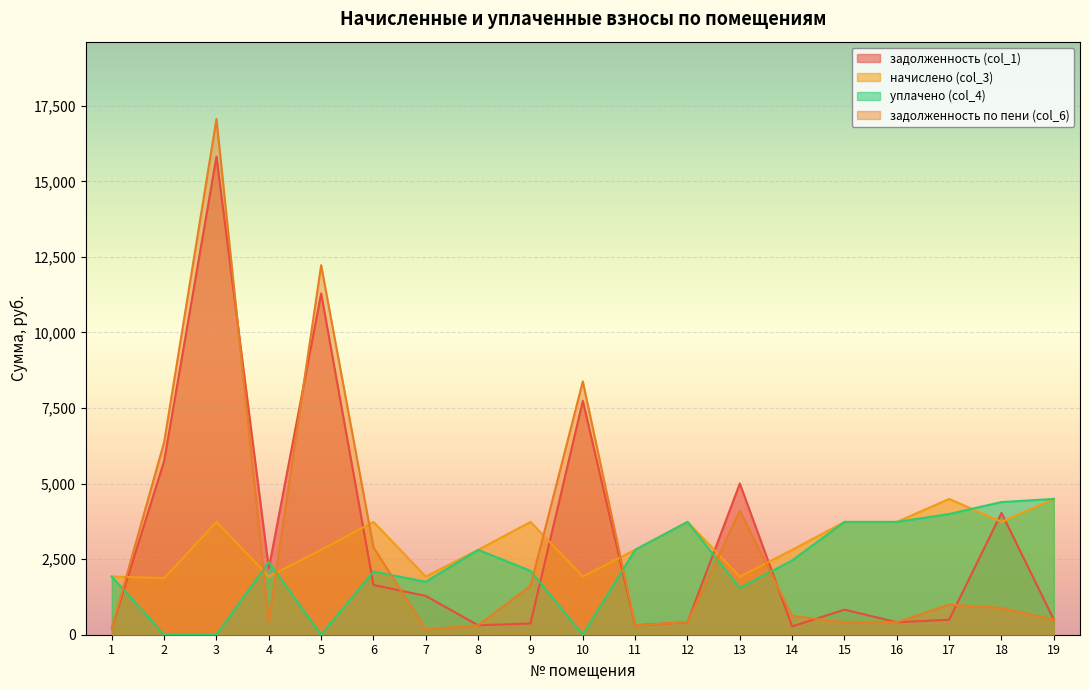

What is the highest value of the начислено (col_3) series?

4492.8